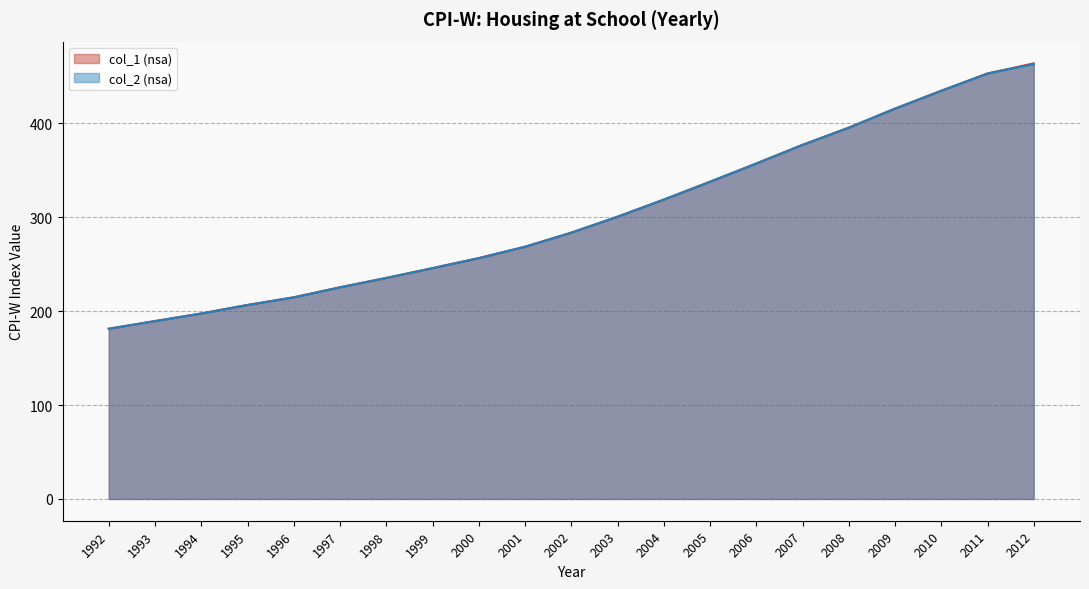

Rank the categories by col_1 (nsa) value from highest to lowest.

2012, 2011, 2010, 2009, 2008, 2007, 2006, 2005, 2004, 2003, 2002, 2001, 2000, 1999, 1998, 1997, 1996, 1995, 1994, 1993, 1992